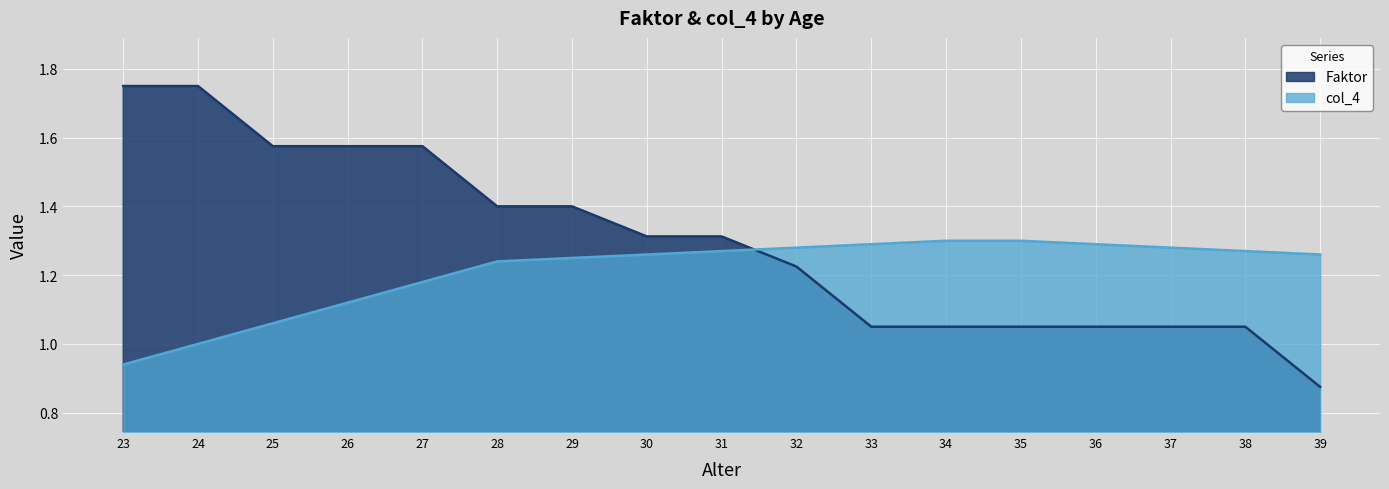

Which series ends up on top after the final intersection of col_4 and Faktor?

col_4